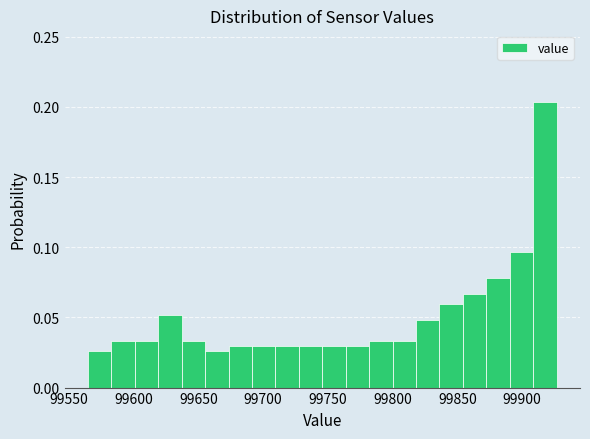

Around what value on the x-axis is the tallest bar? Give the approximate position of its centre, as read against the axis.

99920